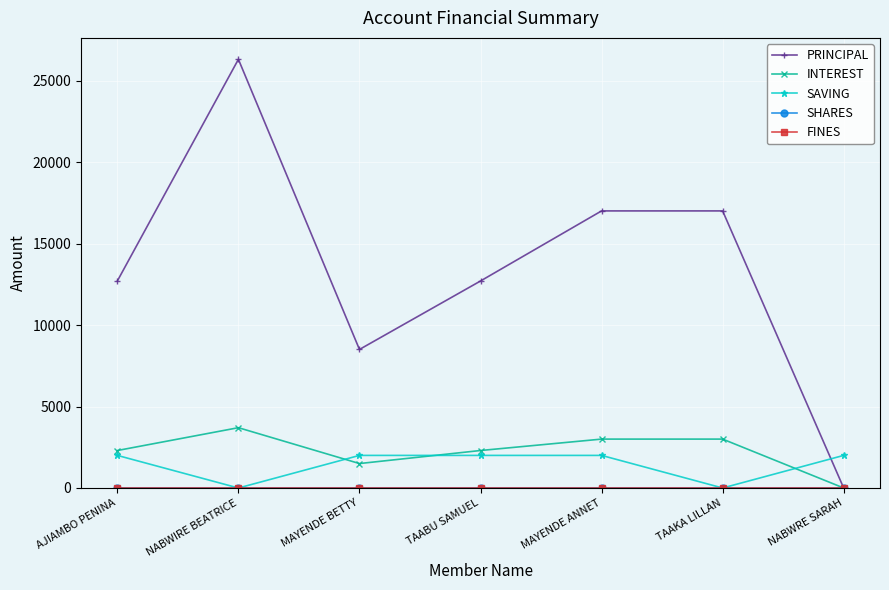

At which label does FINES reach its peak?

AJIAMBO PENINA